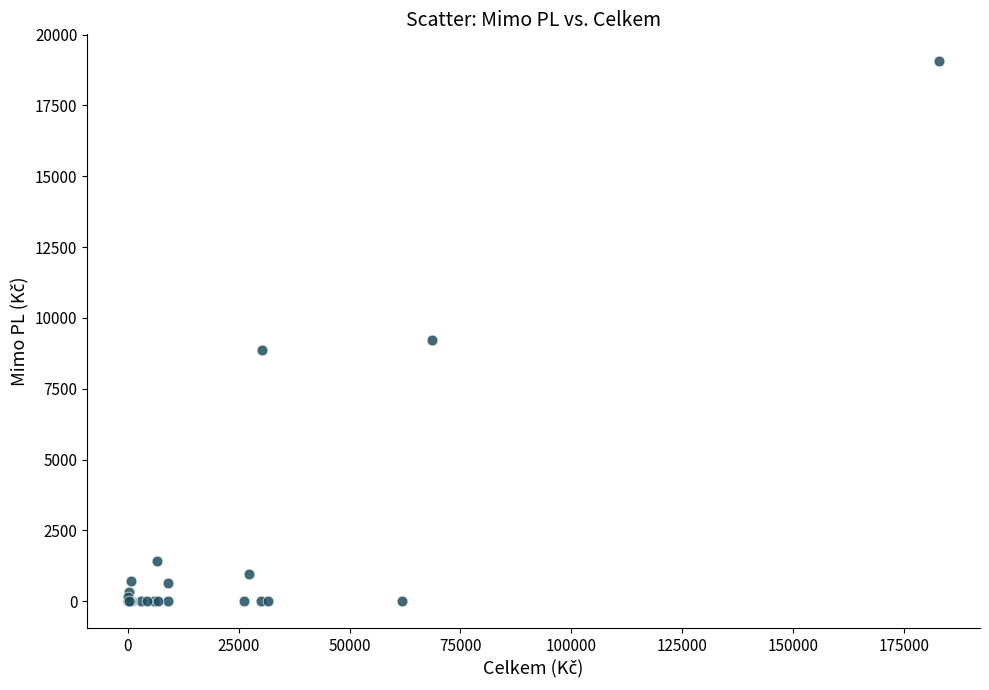

What Y value in the scatter plot is closest to 9529?

9226.8